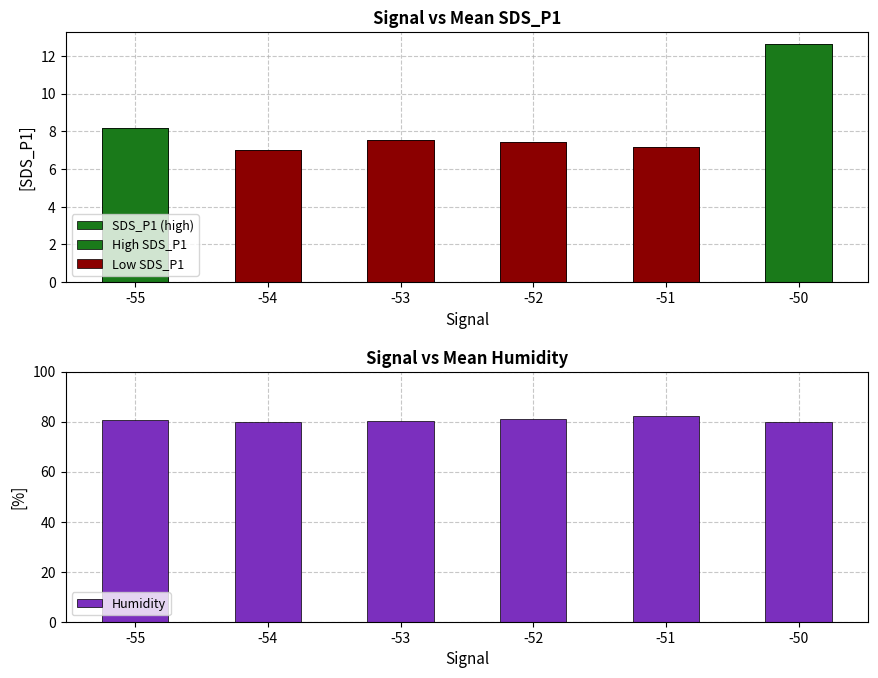

How many categories are shown in the chart?

6